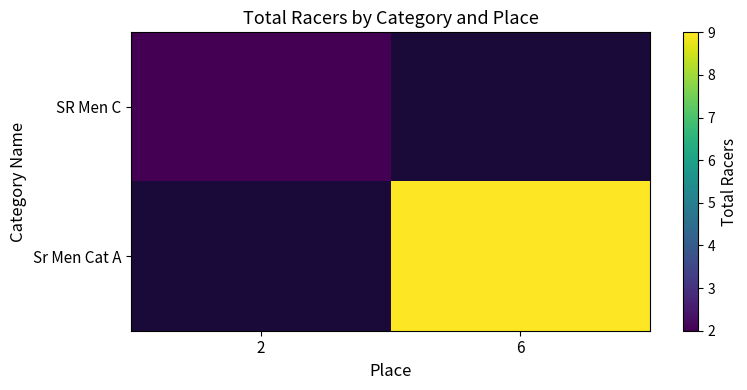

How many categories are shown in the chart?

2